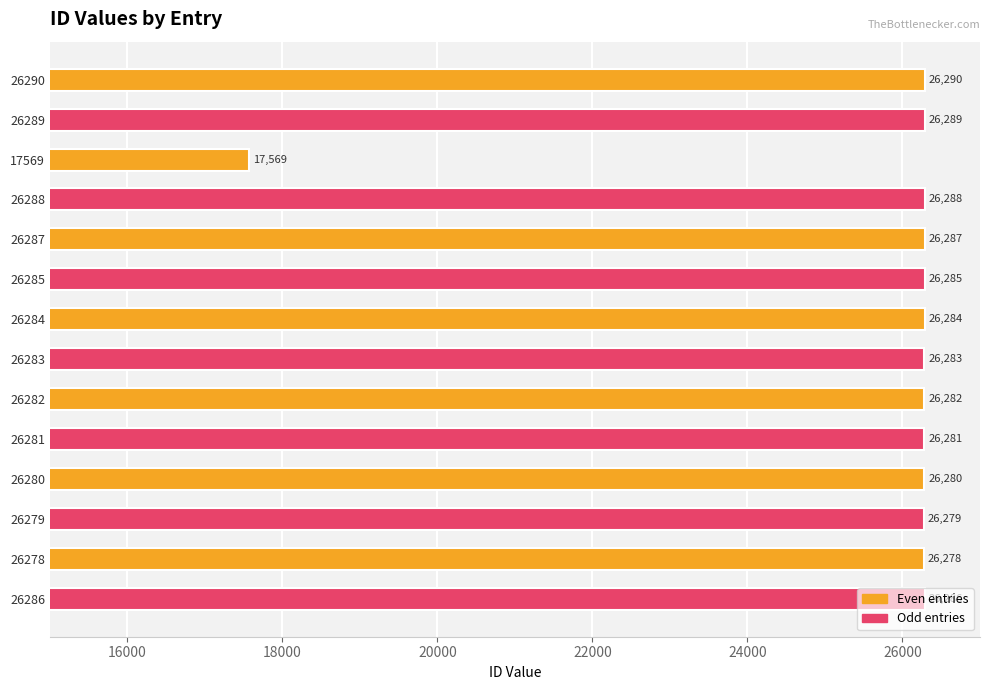

List the labels in order of value, smallest first.

17569, 26278, 26279, 26280, 26281, 26282, 26283, 26284, 26285, 26286, 26287, 26288, 26289, 26290